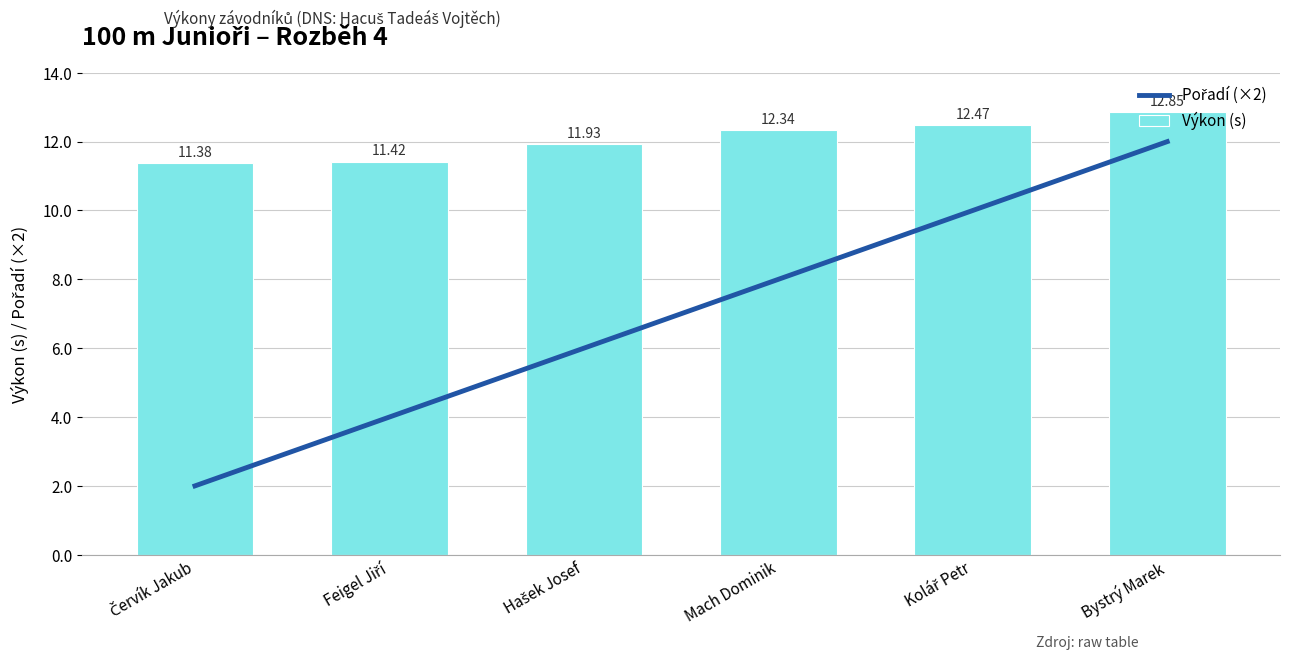

What is the approximate value of Pořadí (×2) at Bystrý Marek?

12.0